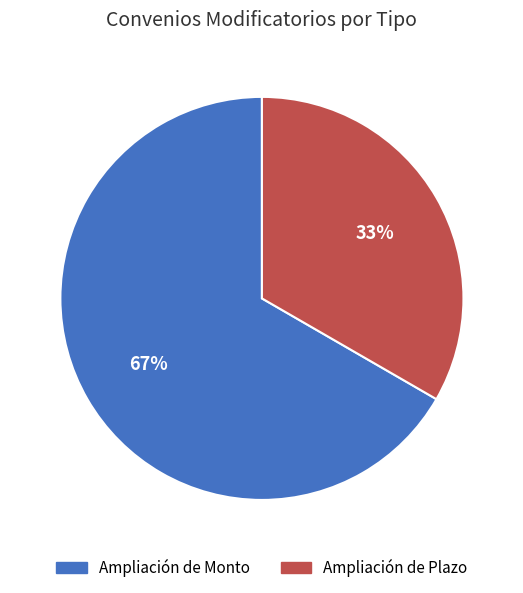

To the nearest percent, what portion does Ampliación de Plazo represent?

33%